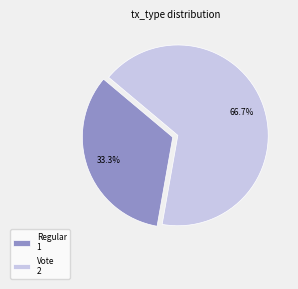

Which slice is the smallest?

Regular